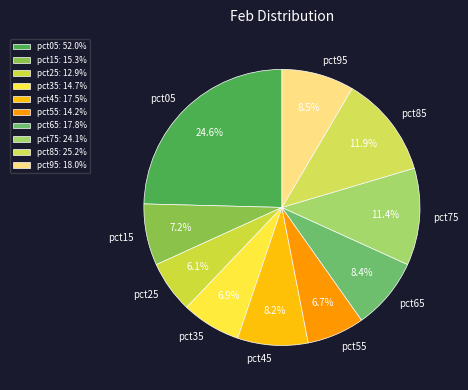

Which has a higher value, pct65 or pct25?

pct65